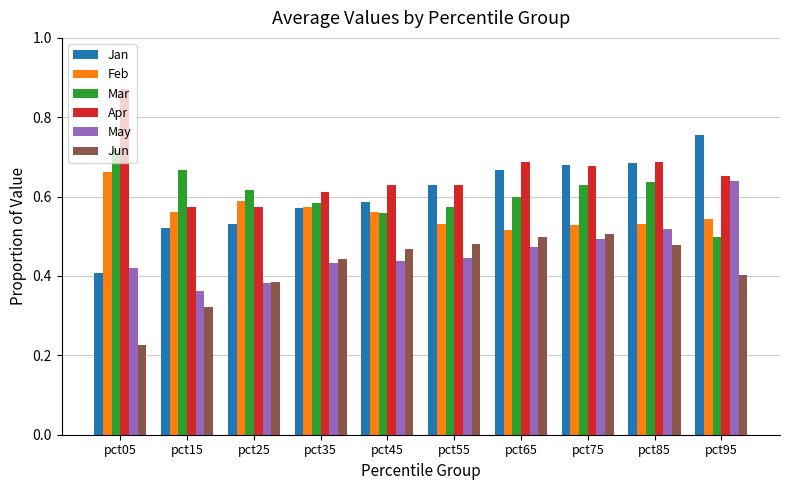

At how many categories does at least one series exceed 0?

10